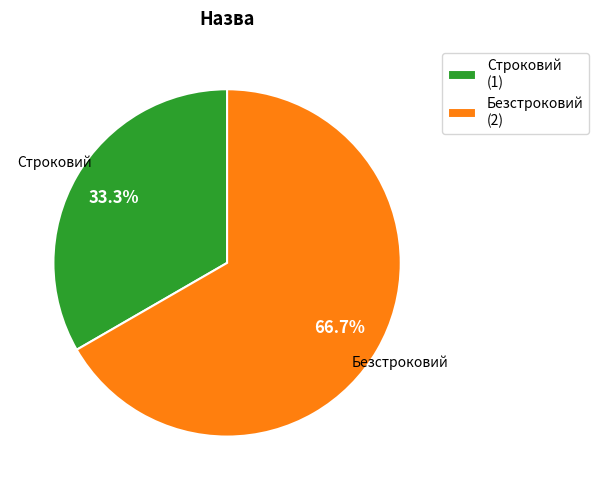

What is the majority slice?

Безстроковий